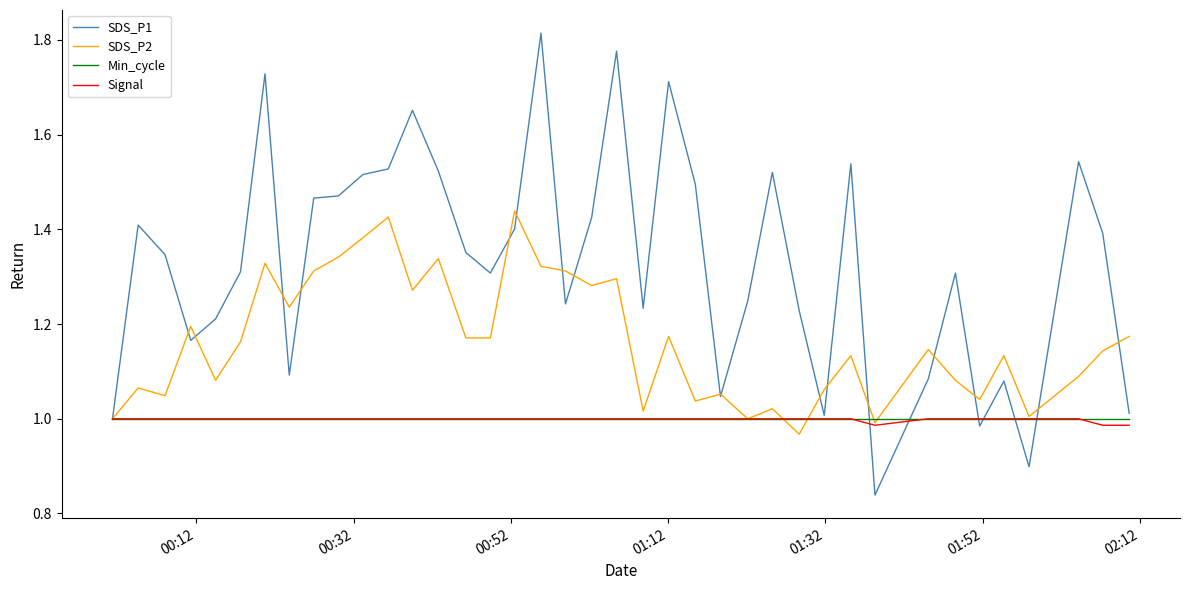

Which series has the largest range (max minus min)?

SDS_P1